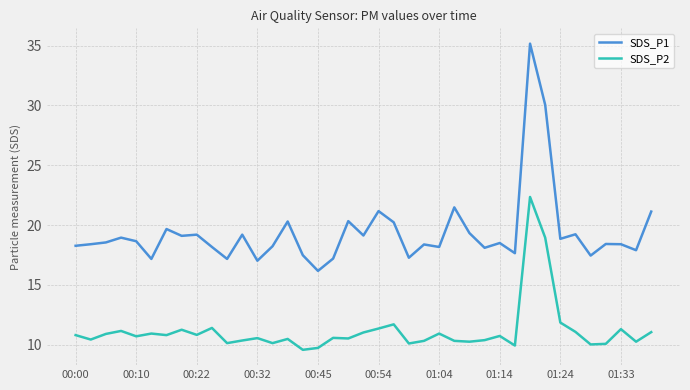

Rank the series by their maximum value, from lowest to highest.

SDS_P2, SDS_P1